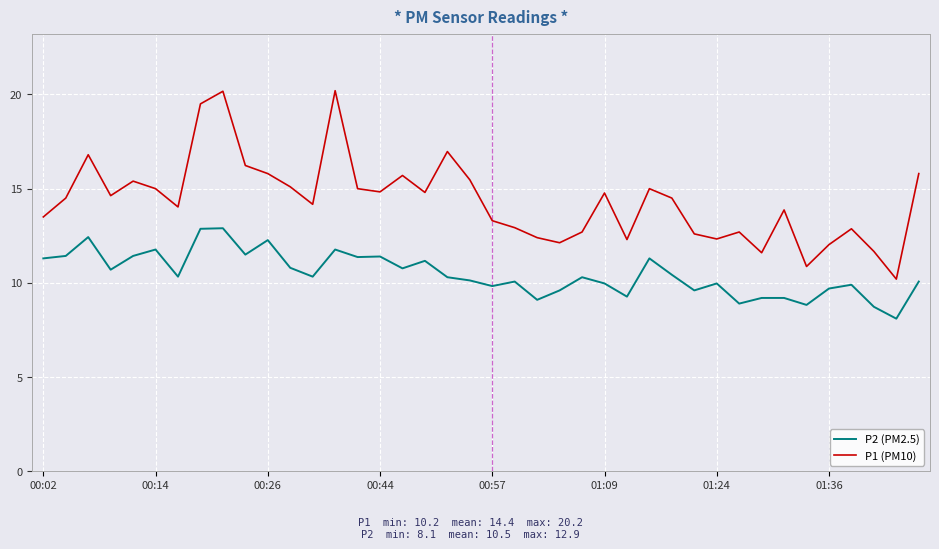

Which series has the largest range (max minus min)?

P1 (PM10)